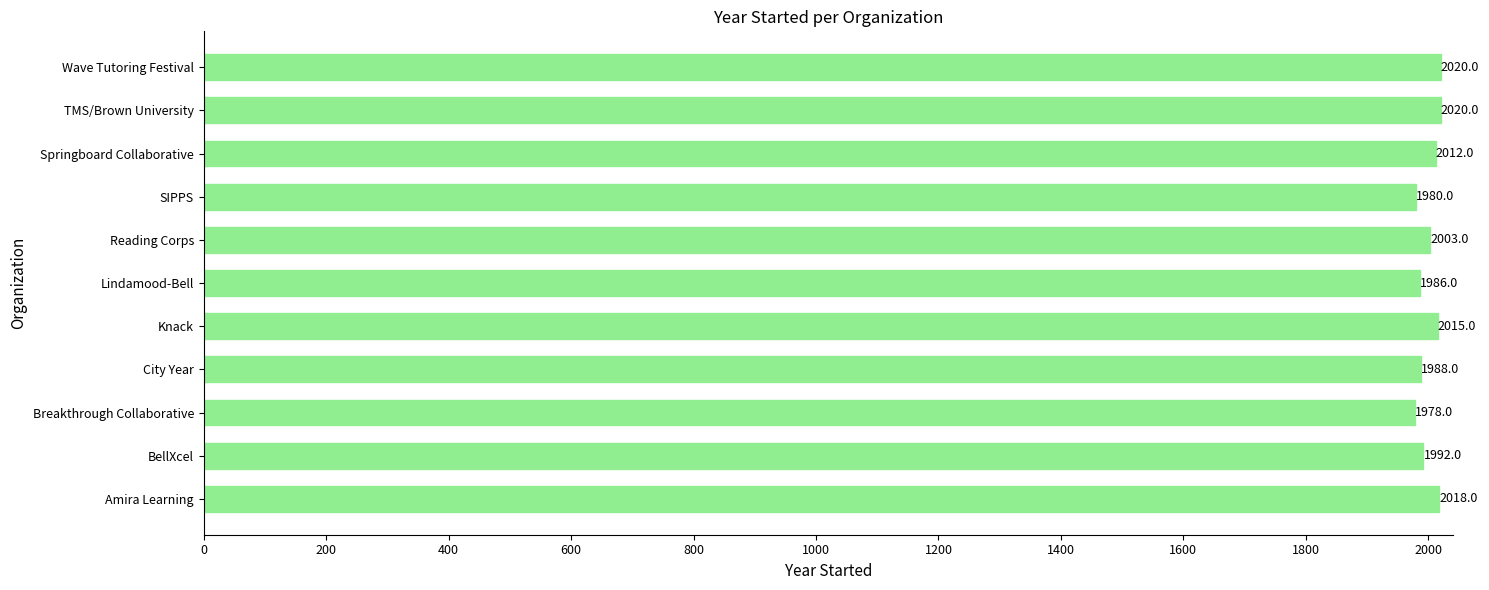

Between Wave Tutoring Festival and Amira Learning, which is larger?

Wave Tutoring Festival